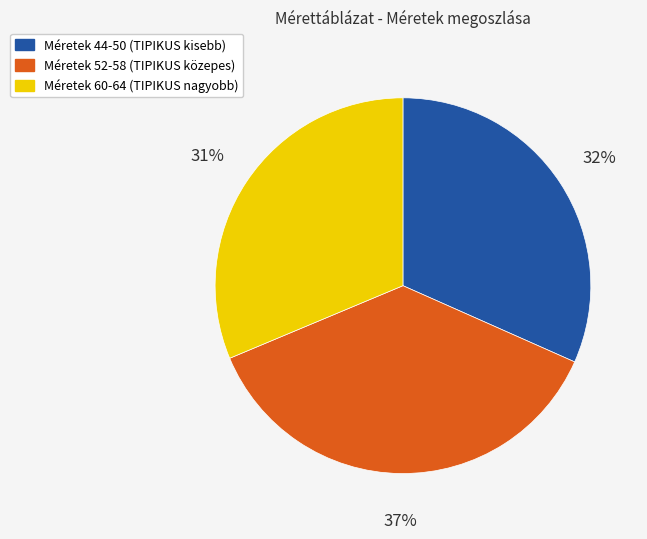

Is there any slice that represents more than half of the pie?

No